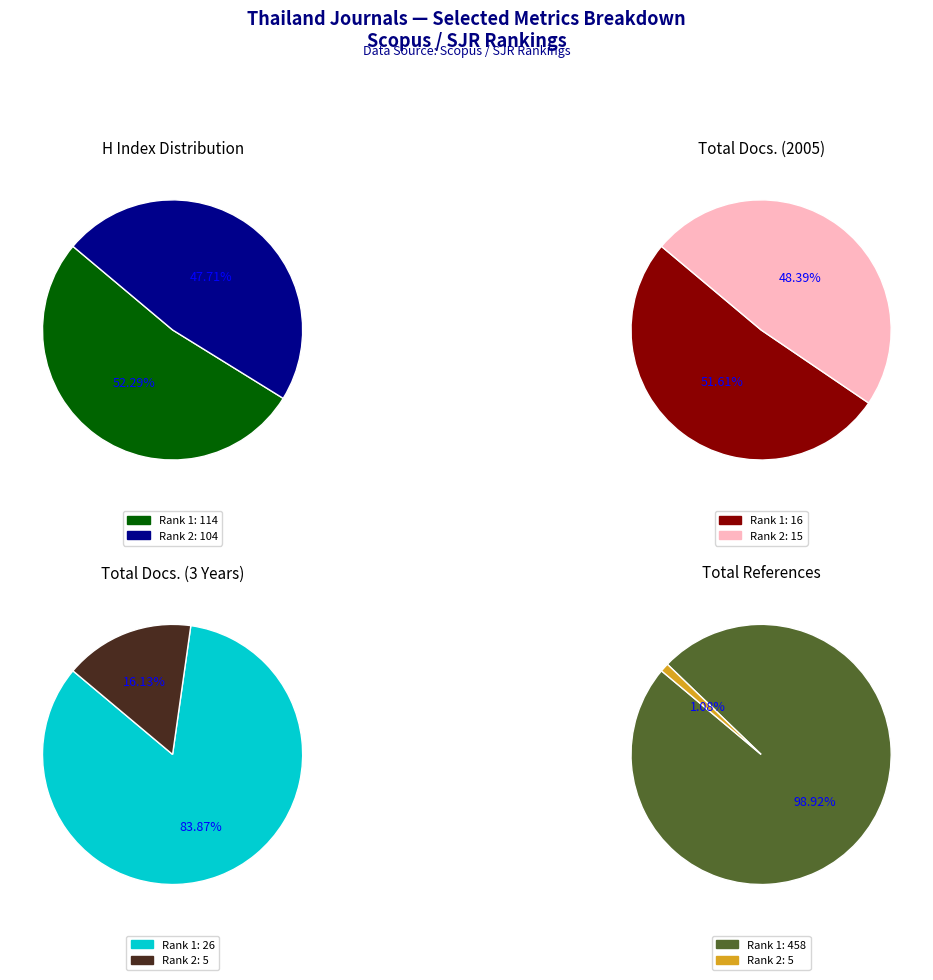

Count the number of slices in the pie.

2